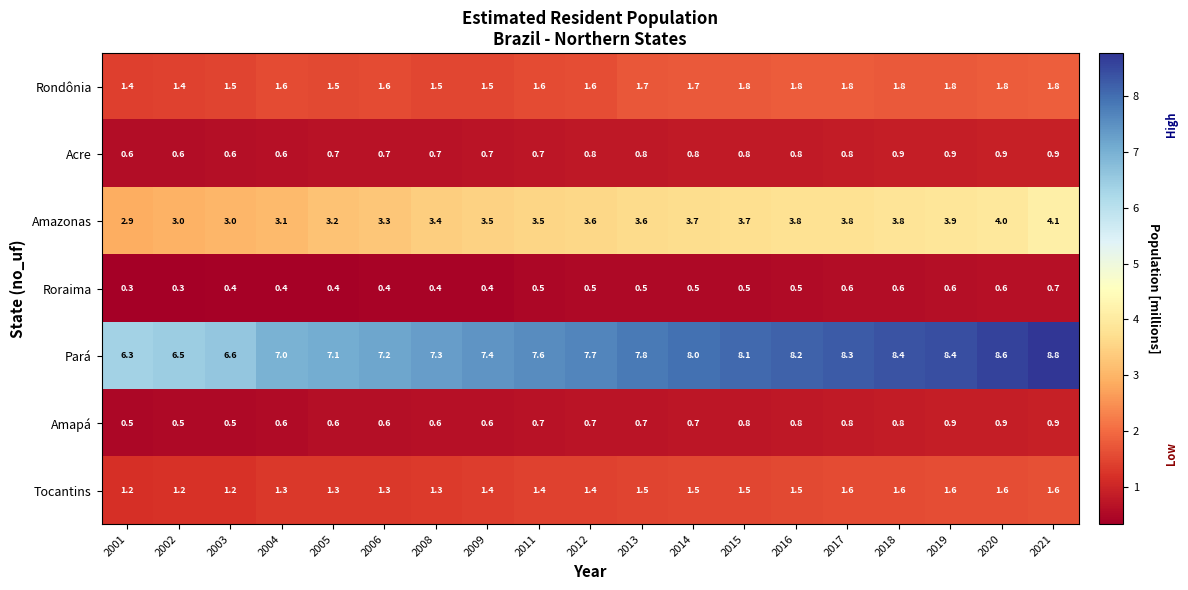

What is the maximum value shown in the chart?

8.8